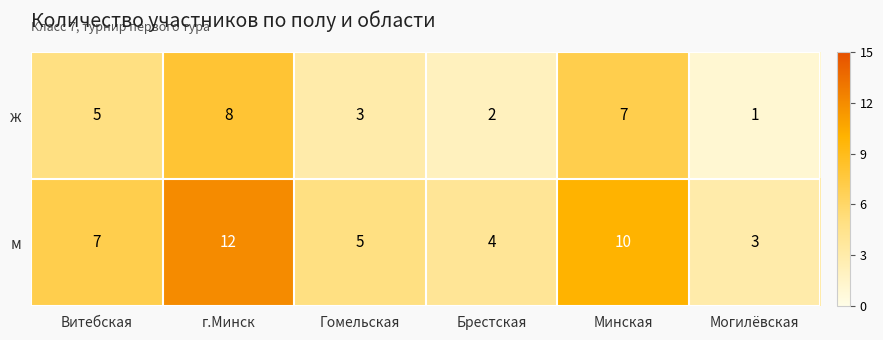

Which series has the widest spread of values?

м